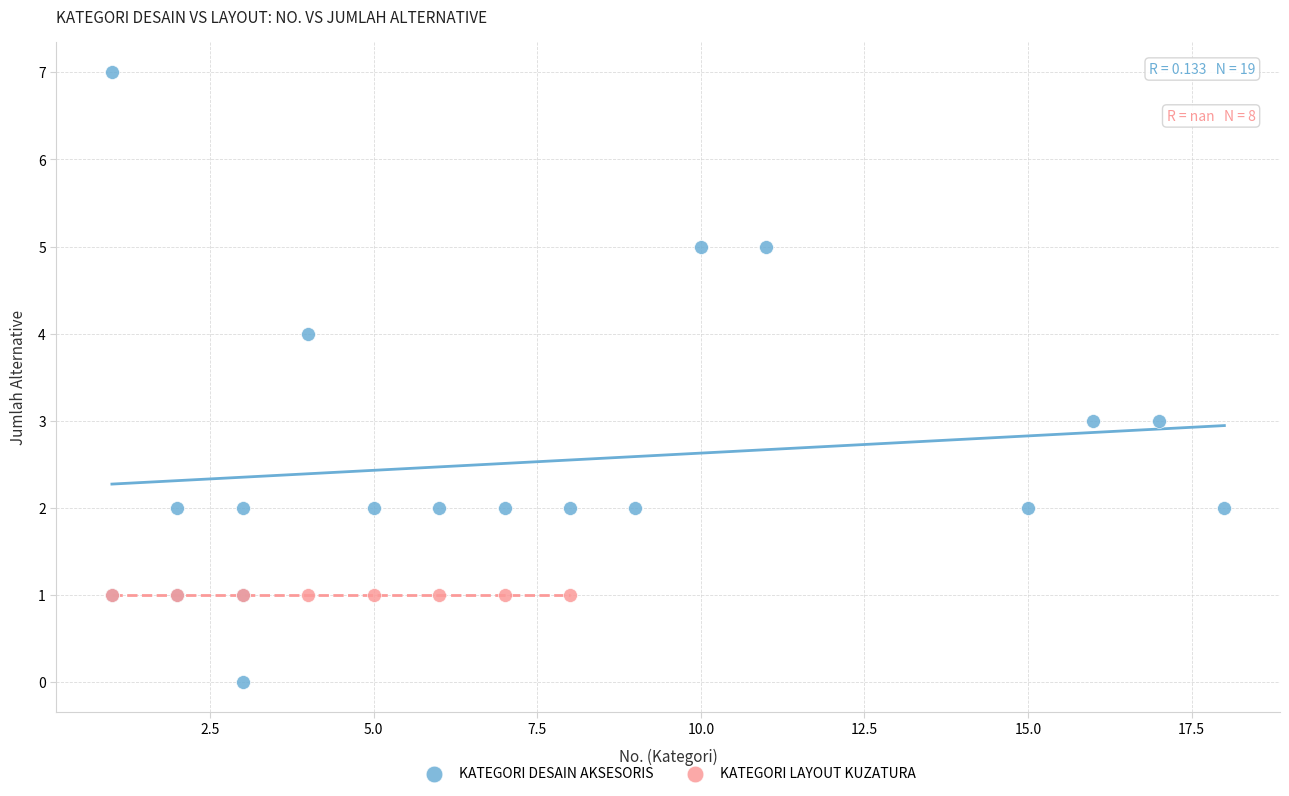

Which series contains the highest Y value?

KATEGORI DESAIN AKSESORIS